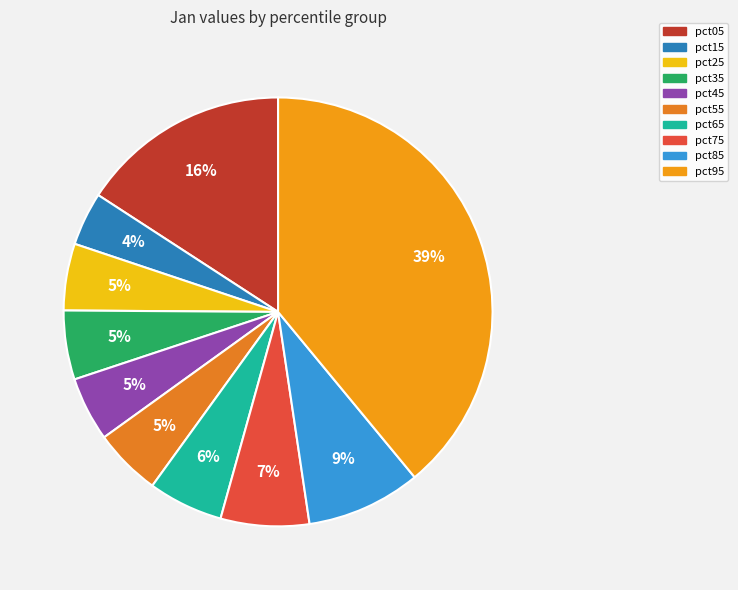

How many segments does this pie chart have?

10